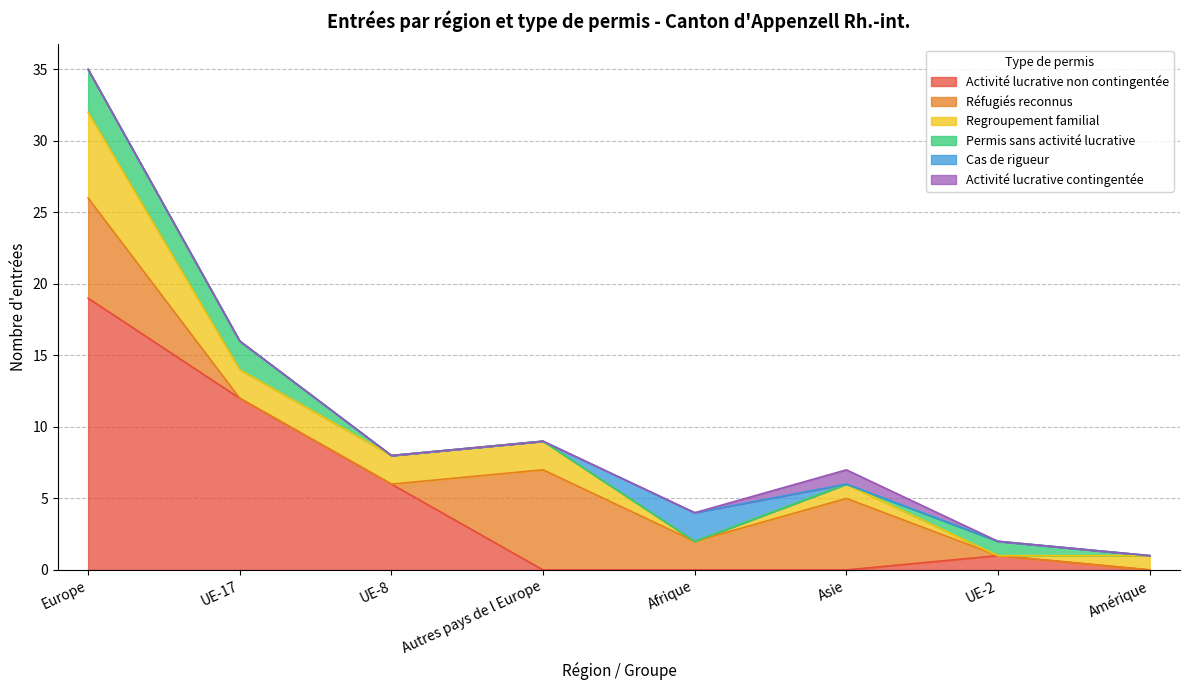

How many lines are shown in the chart?

6